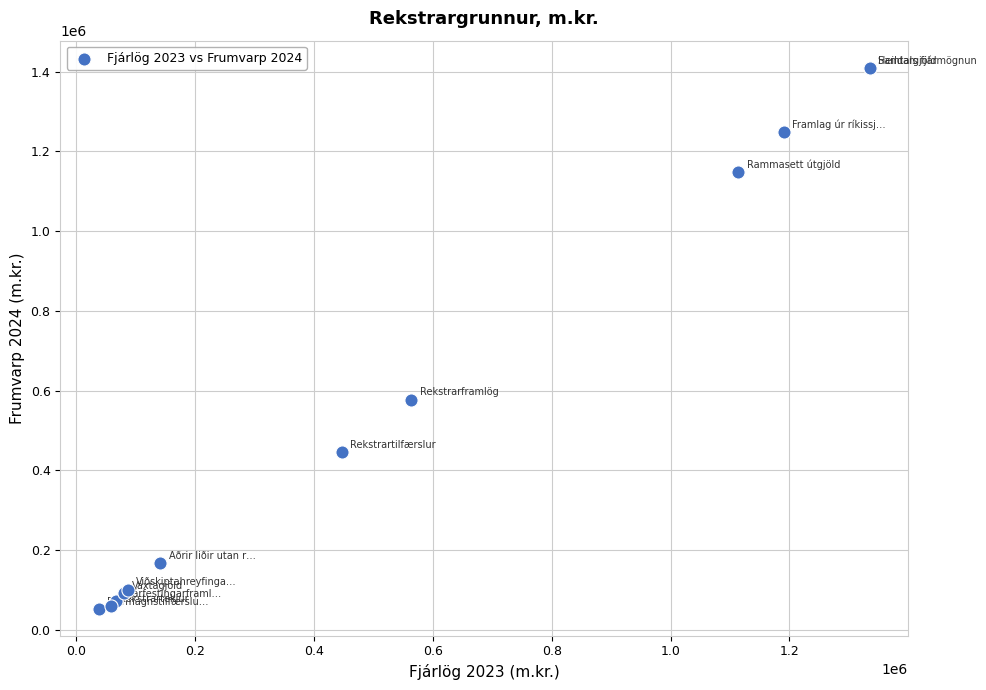

What Y value in the scatter plot is closest to 731662?

577780.6